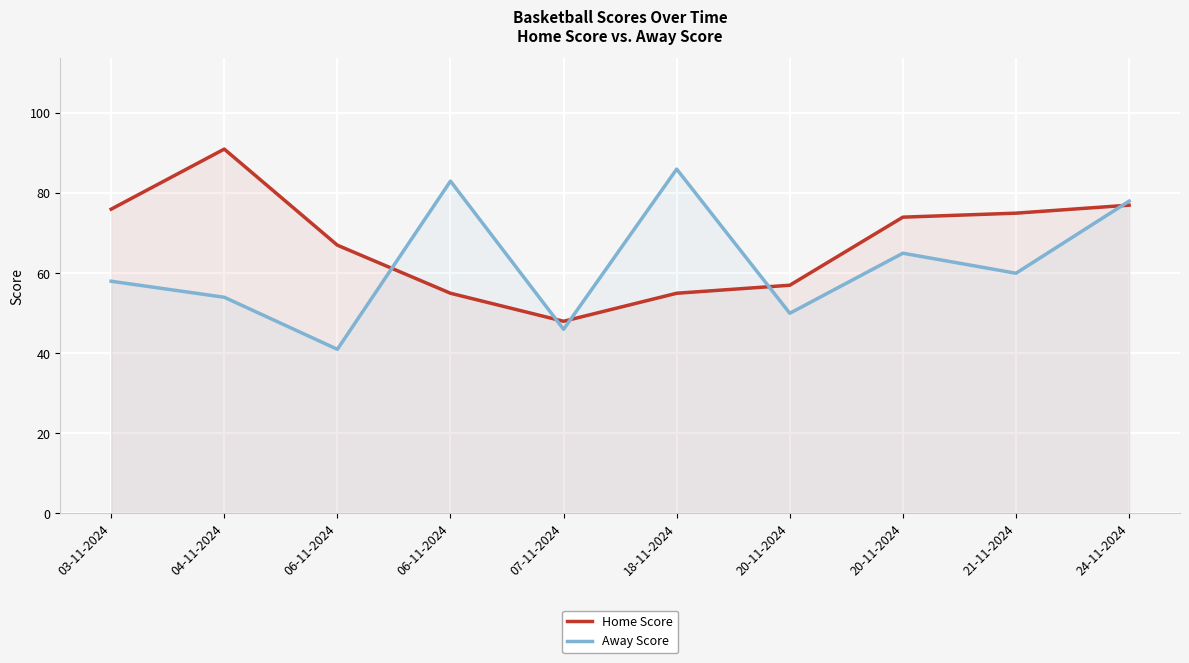

After their last crossing, which series has the higher values: Away Score or Home Score?

Away Score